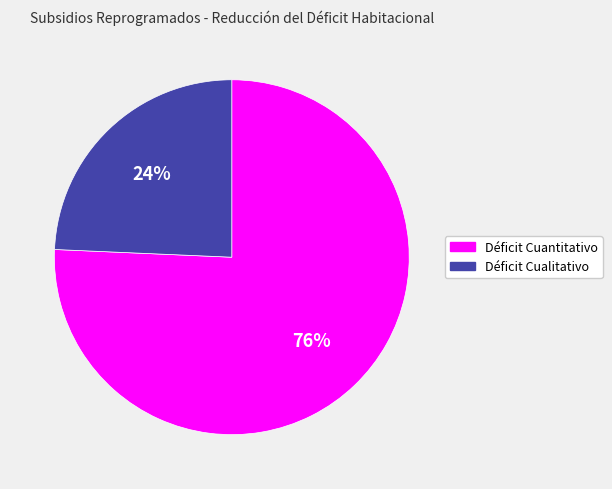

Which slice is the smallest?

Déficit Cualitativo